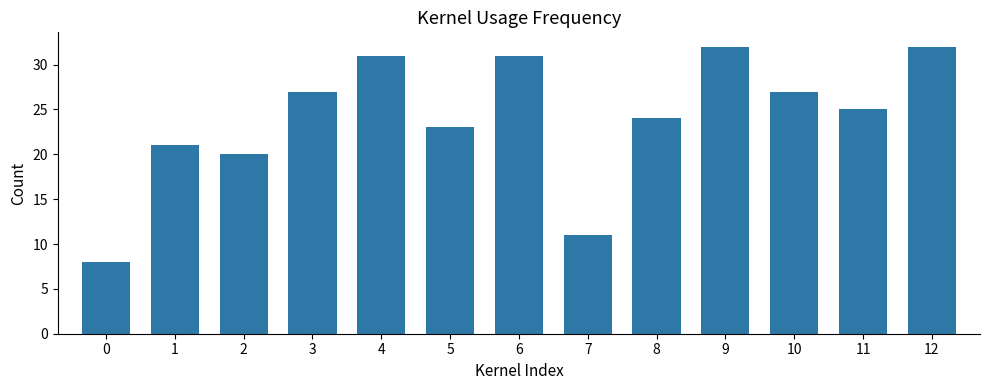

What is the smallest value displayed?

8